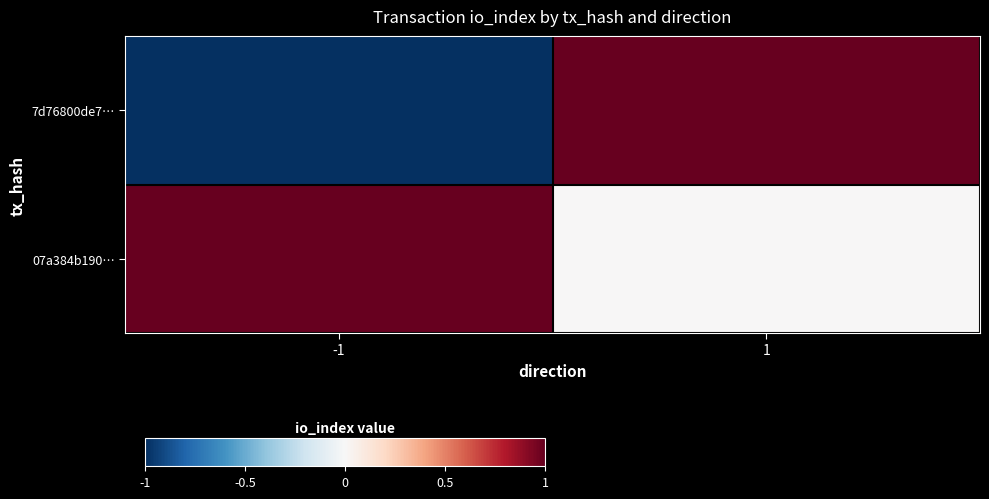

How many categories are shown in the chart?

2